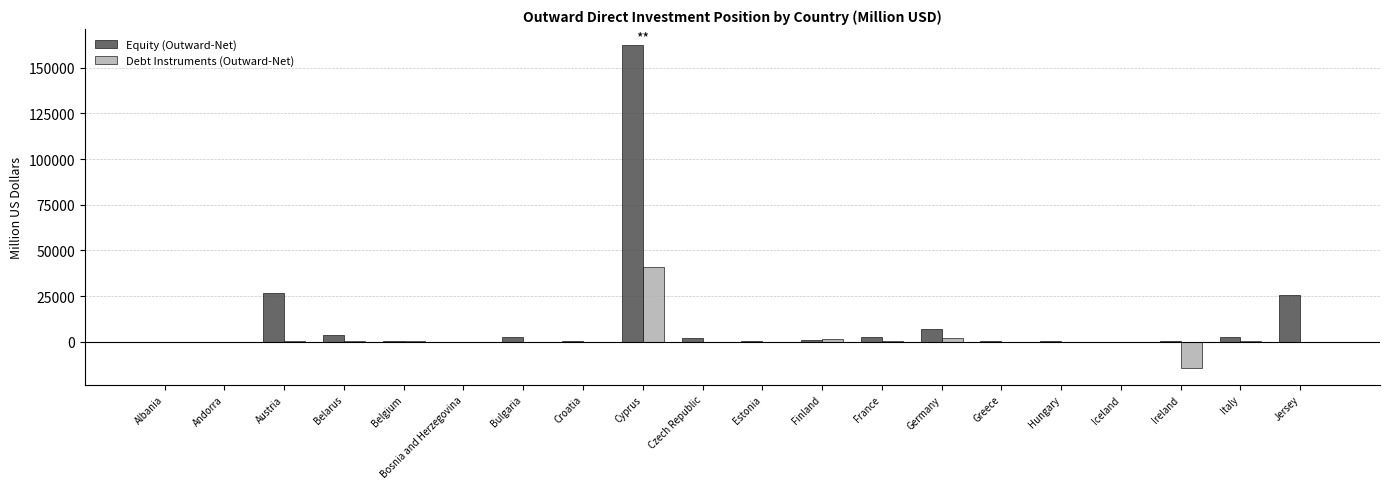

What is the approximate value of Equity (Outward-Net) at Finland?

1080.2